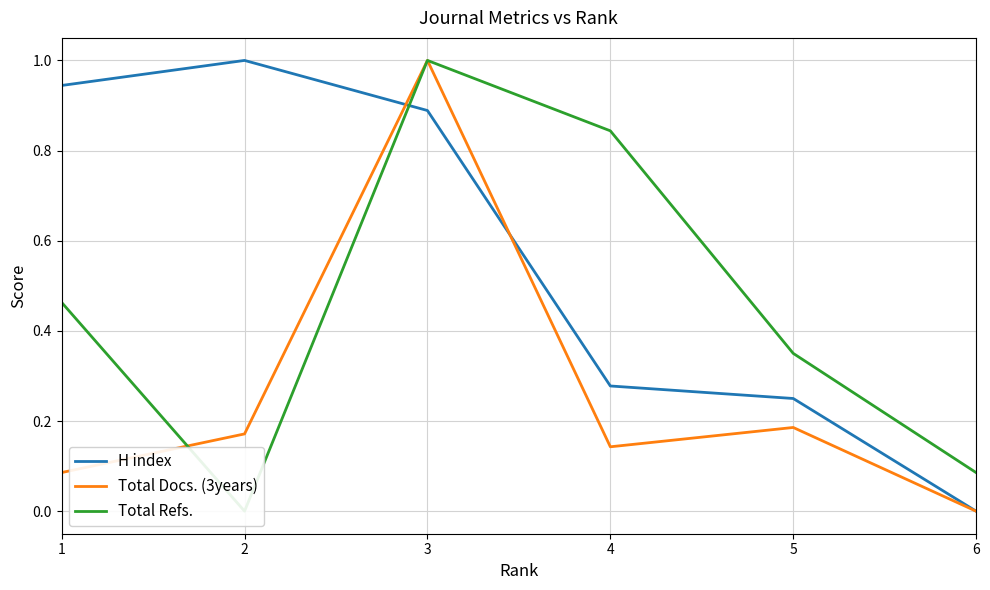

Where is the first local minimum for Total Docs. (3years)?

4